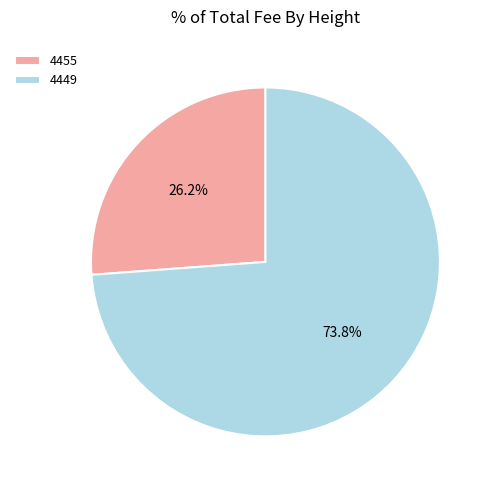

What is the smallest slice in the pie chart?

4455